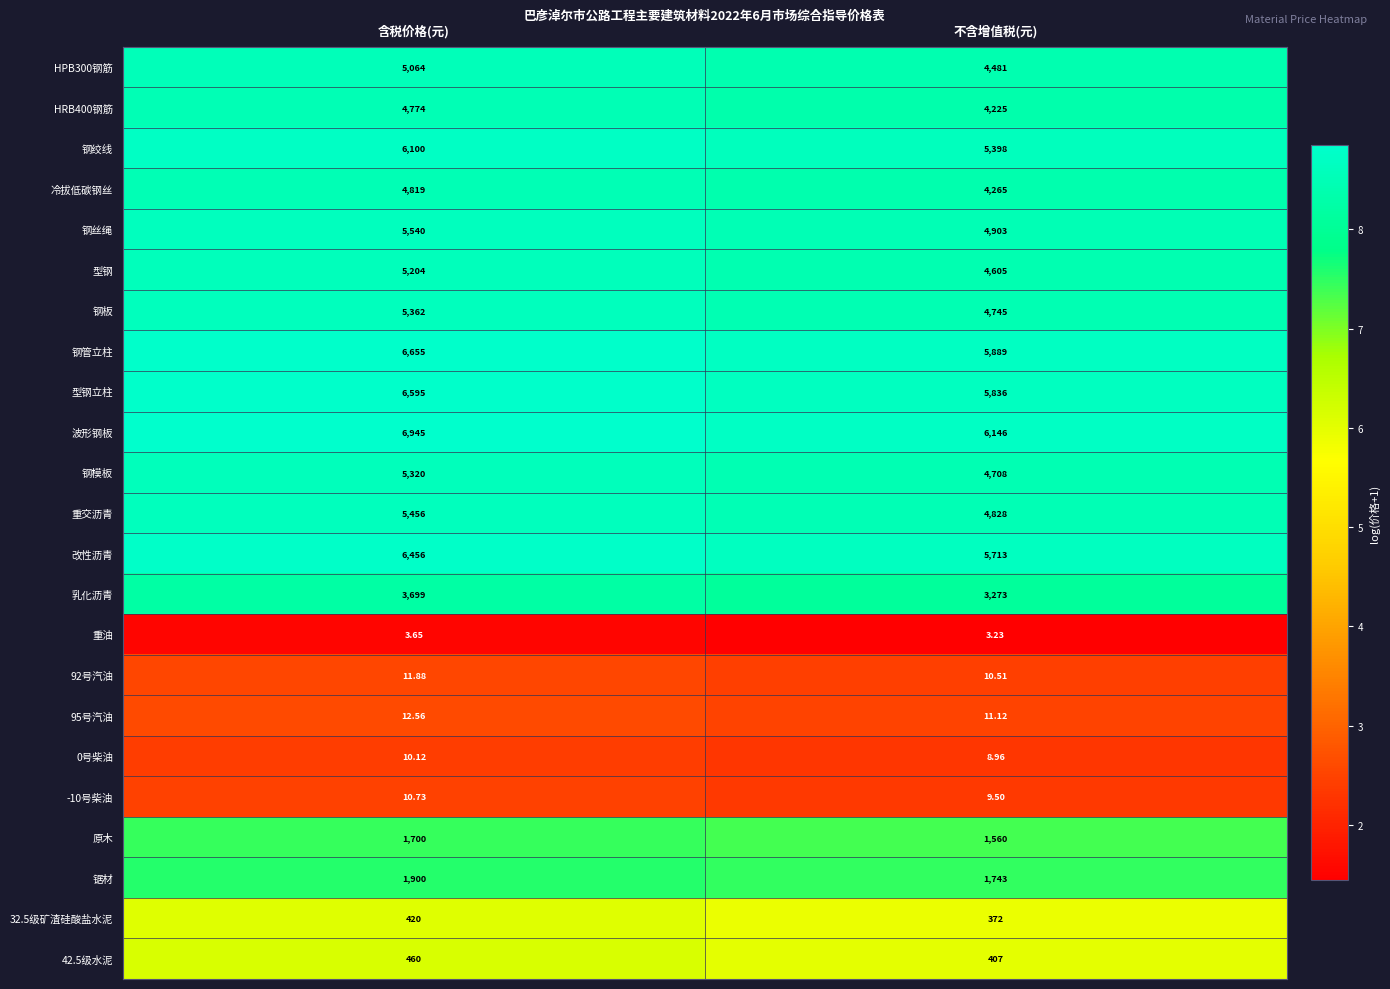

Between 含税价格(元) and 不含增值税(元), which series saw the biggest shift?

波形钢板